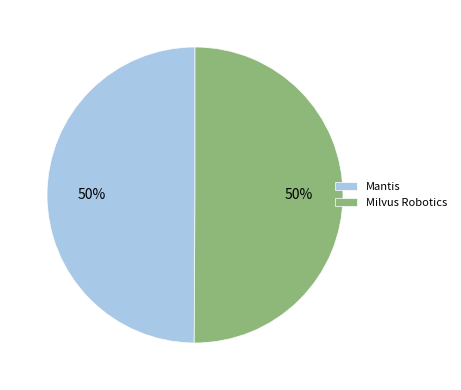

What is the ratio of the value at Mantis to the value at Milvus Robotics?

1.0